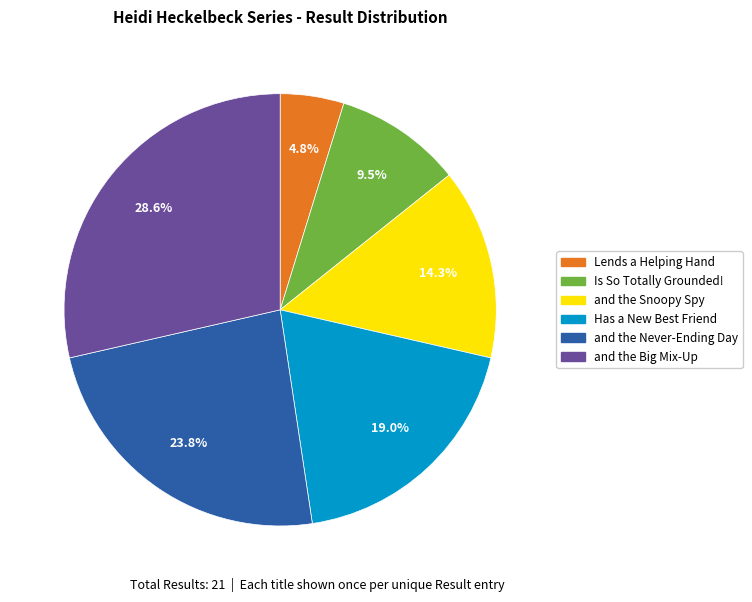

Is there any slice that represents more than half of the pie?

No